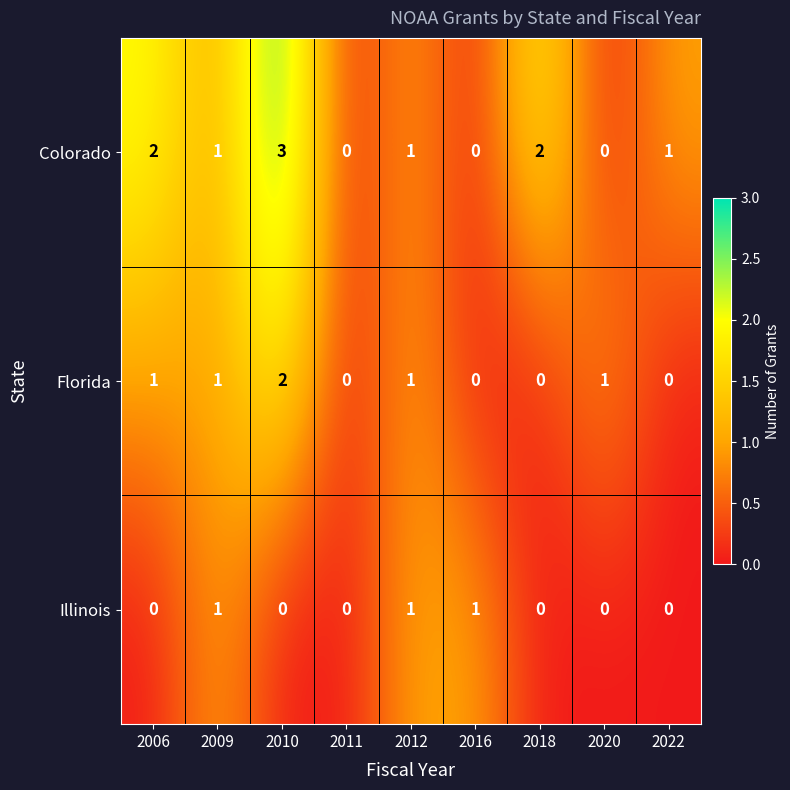

Between 2010 and 2016, which series saw the biggest shift?

Colorado